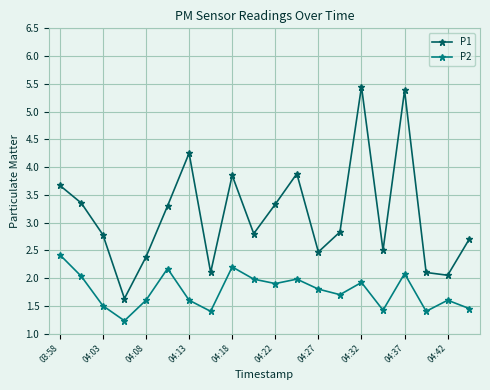

List the series in order of their overall mean, lowest first.

P2, P1